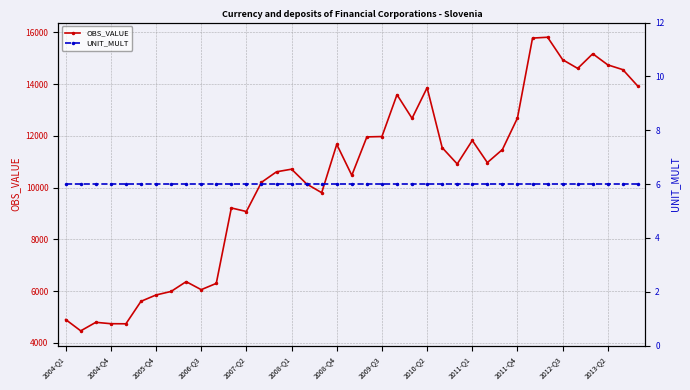

Rank the series by their maximum value, from highest to lowest.

OBS_VALUE, UNIT_MULT